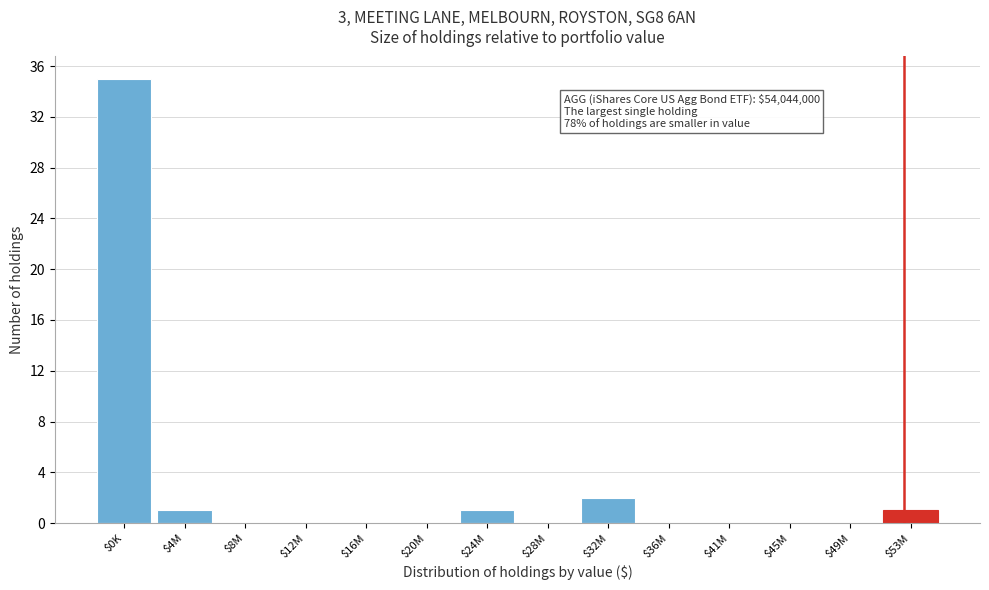

The chart shows a value of 1 at $4M. True or false?

True